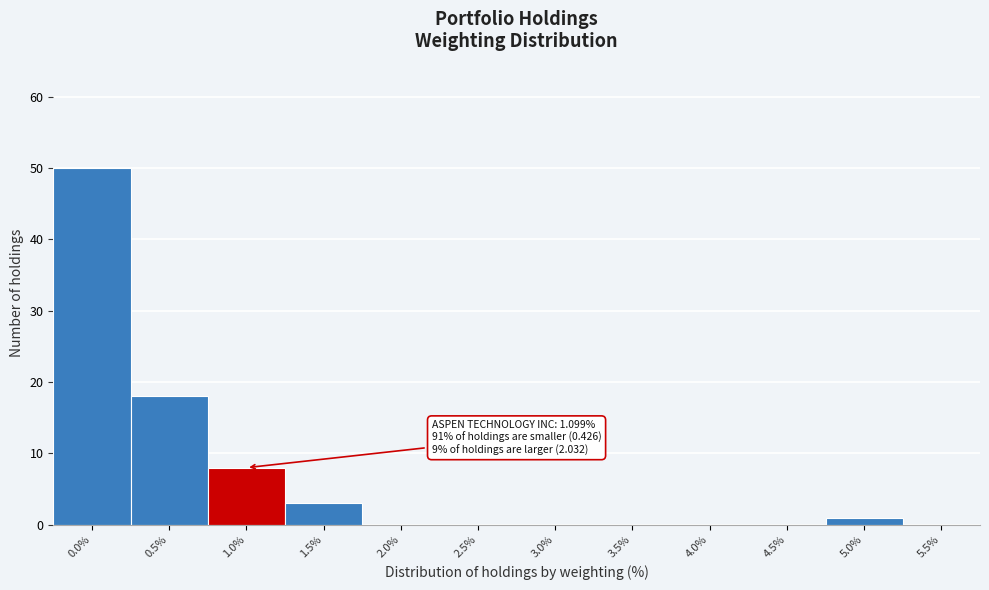

Reading left to right, list all the values displayed in this chart.

0.0%=50	0.5%=18	1.0%=8	1.5%=3	2.0%=0	2.5%=0	3.0%=0	3.5%=0	4.0%=0	4.5%=0	5.0%=1	5.5%=0